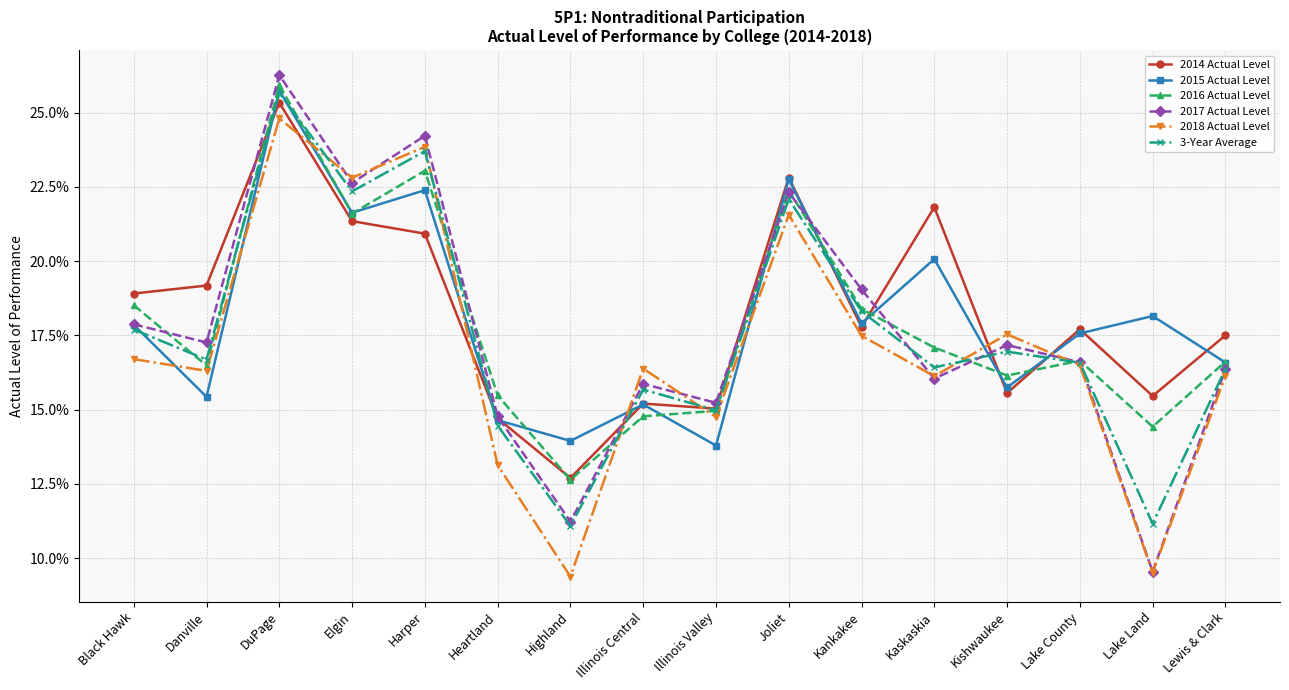

The value of 2015 Actual Level at Kishwaukee is 0.1. True or false?

False